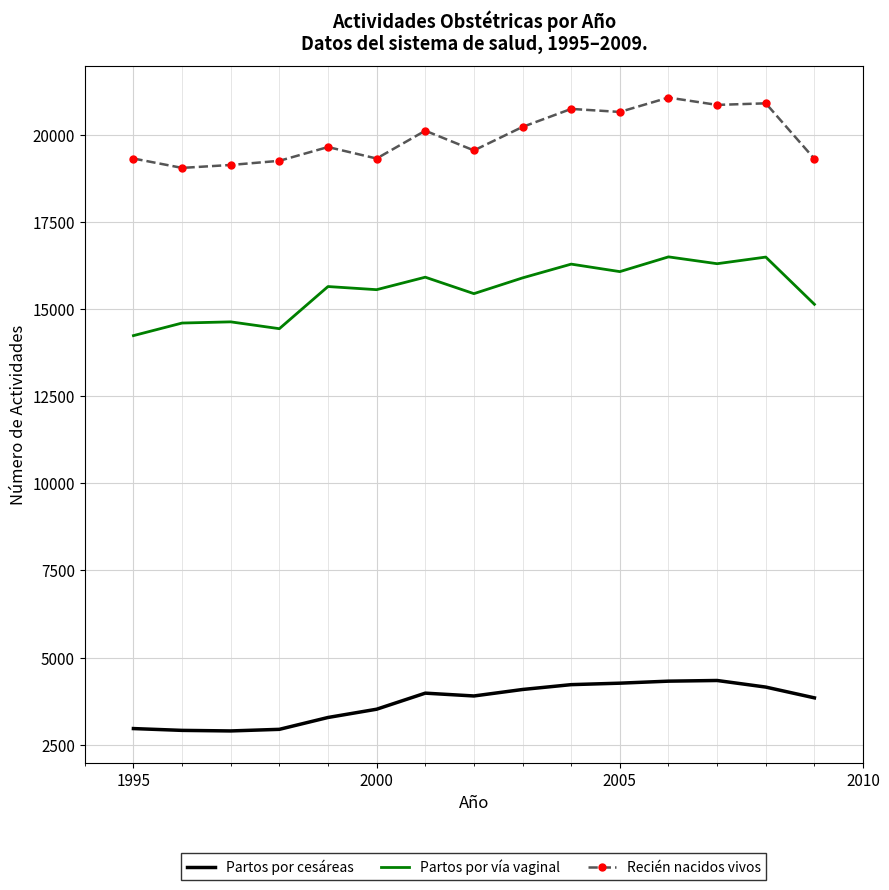

True or false: Recién nacidos vivos has more than 2 interior local peaks.

True